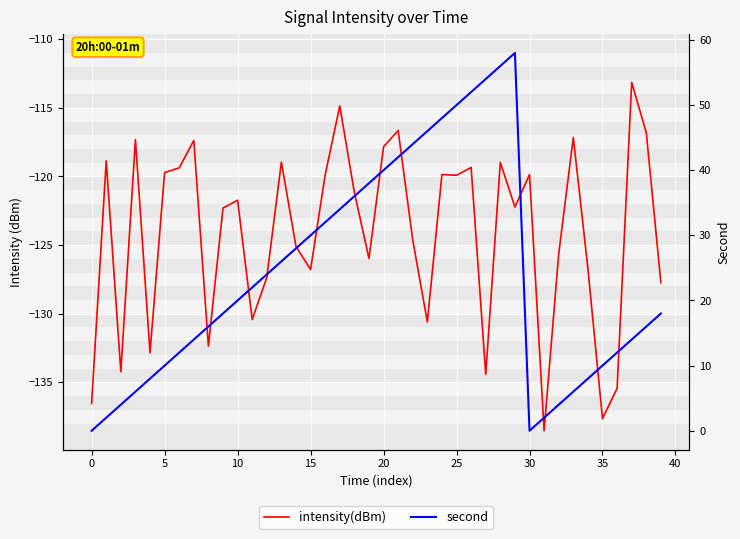

What is the smallest value displayed?

-138.5